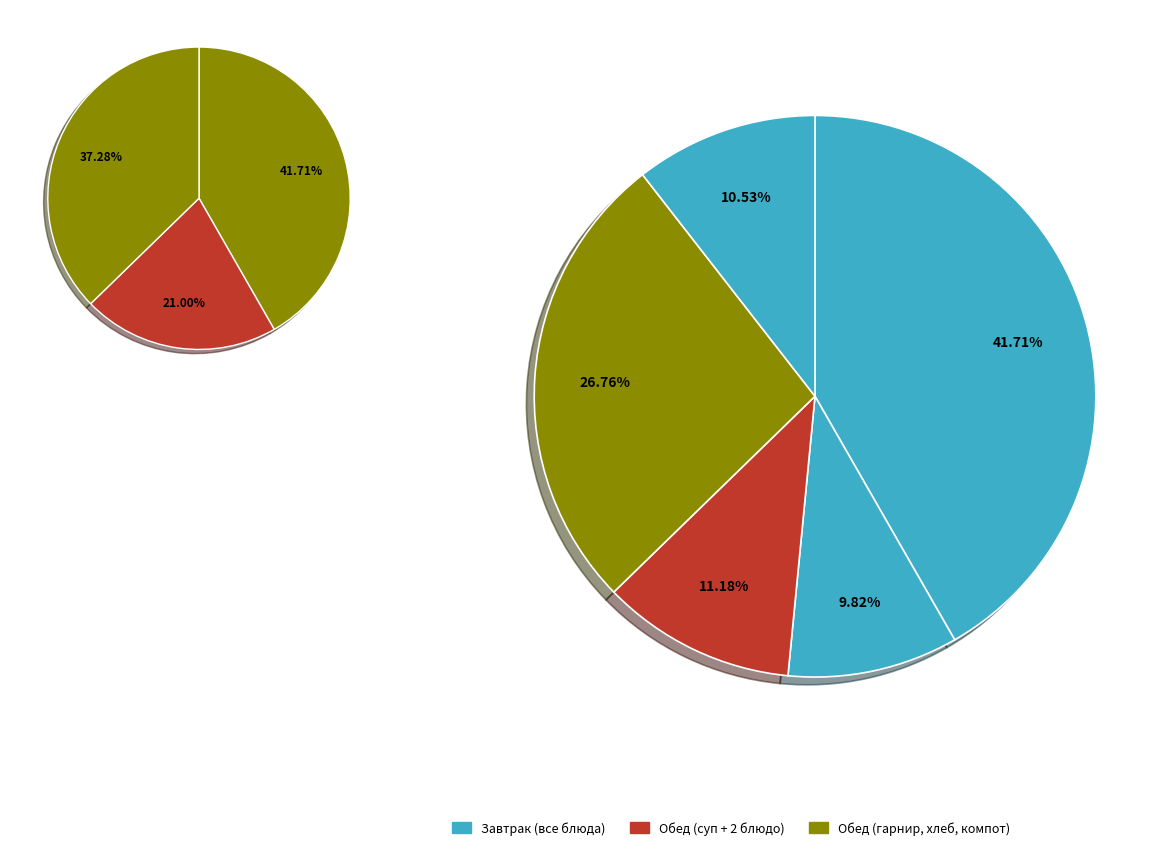

Is it true that хлеб бел. is 14% of the pie?

False